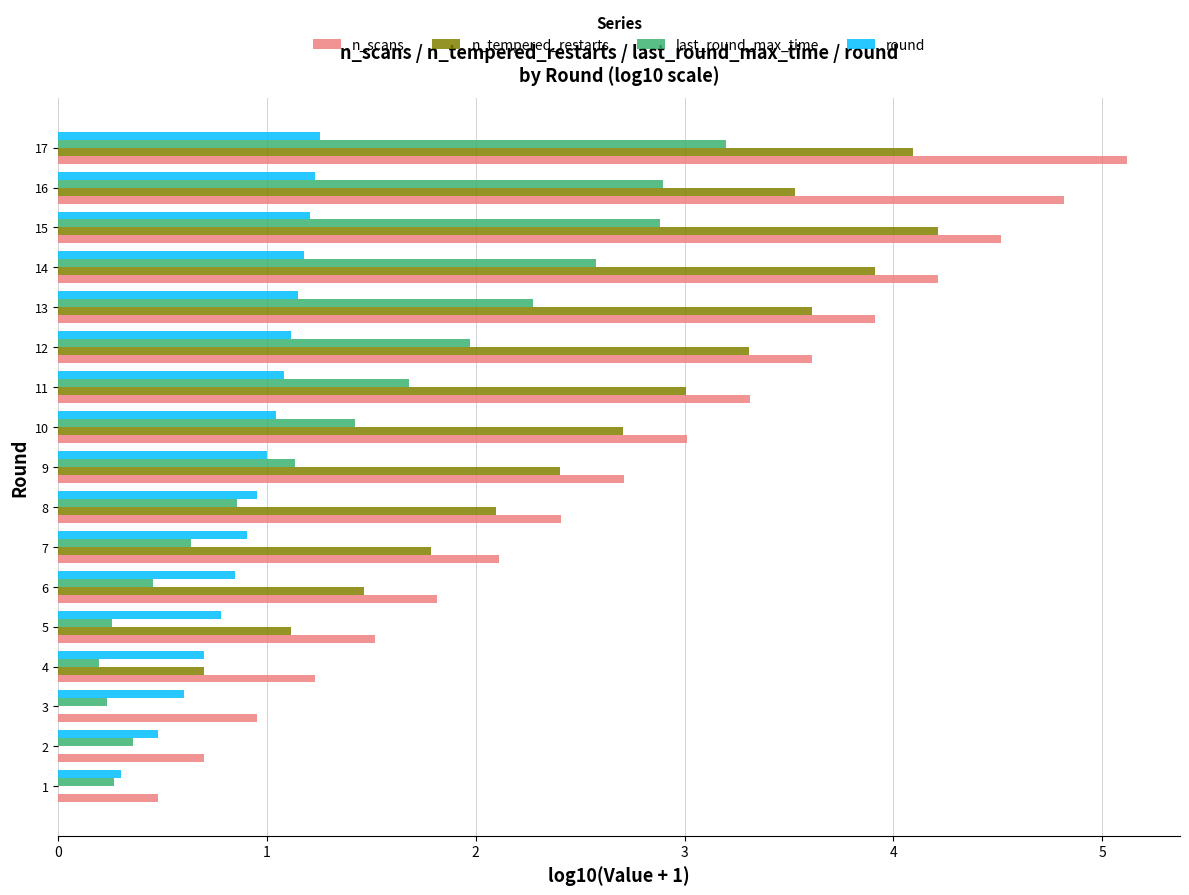

Is the value of n_tempered_restarts at 10 greater than the value of round at 6?

Yes